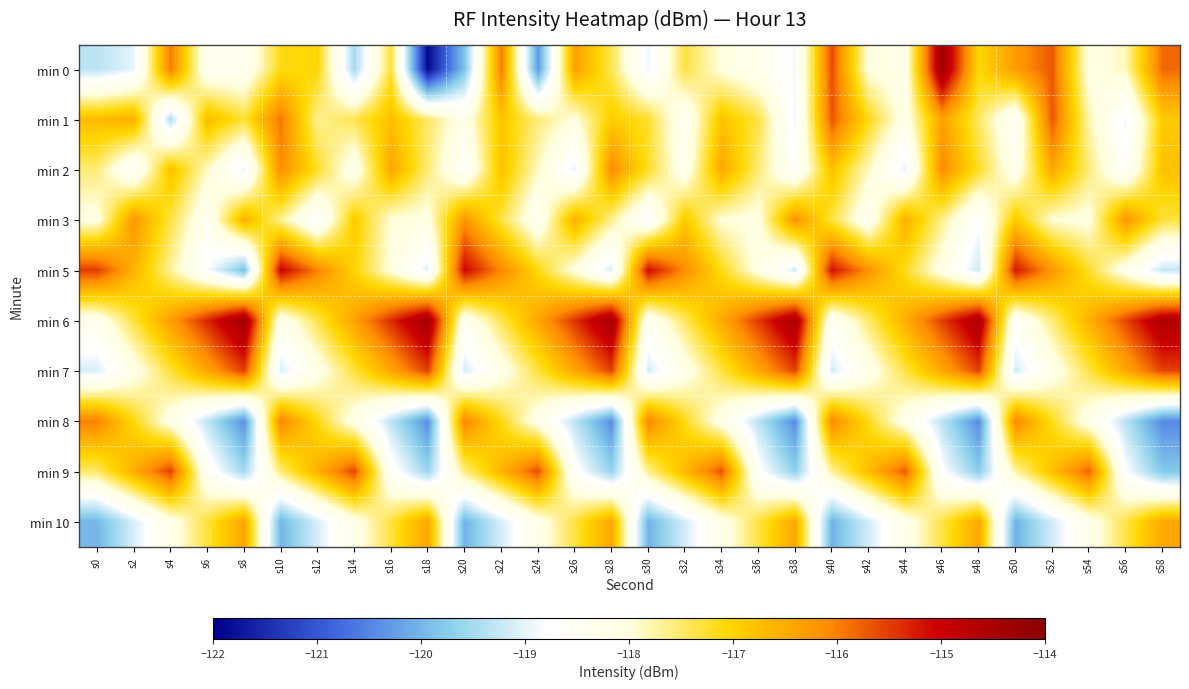

Between s50 and s48, which is larger?

s50